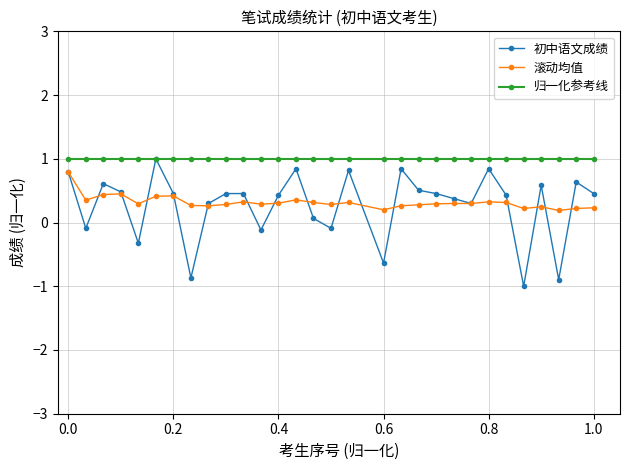

Which series has the largest range (max minus min)?

初中语文成绩